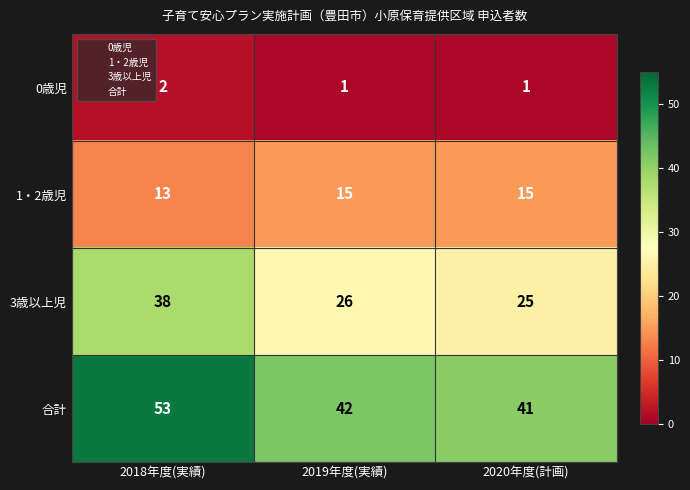

Reading right to left, what are all the values shown in this chart?

0歳児: 2020年度(計画)=1	2019年度(実績)=1	2018年度(実績)=2
1・2歳児: 2020年度(計画)=15	2019年度(実績)=15	2018年度(実績)=13
3歳以上児: 2020年度(計画)=25	2019年度(実績)=26	2018年度(実績)=38
合計: 2020年度(計画)=41	2019年度(実績)=42	2018年度(実績)=53